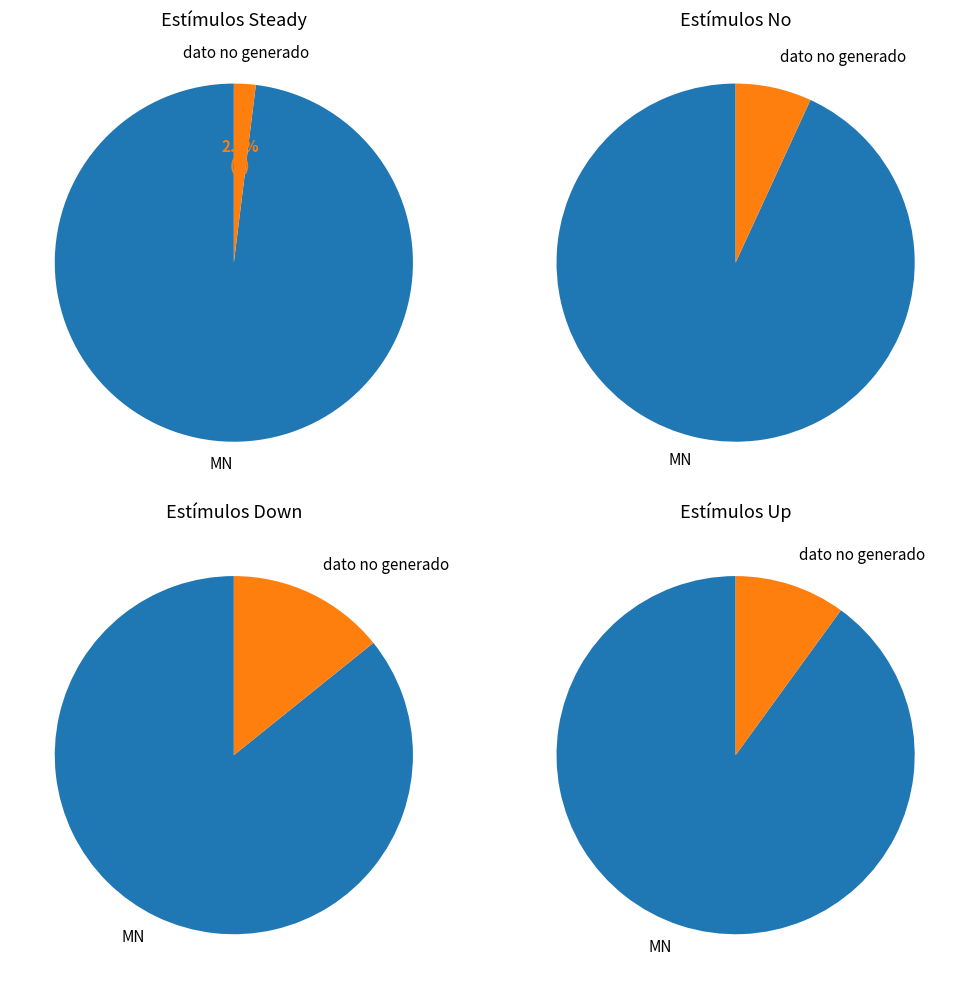

How much of the chart is everything except dato no generado?

97.5%